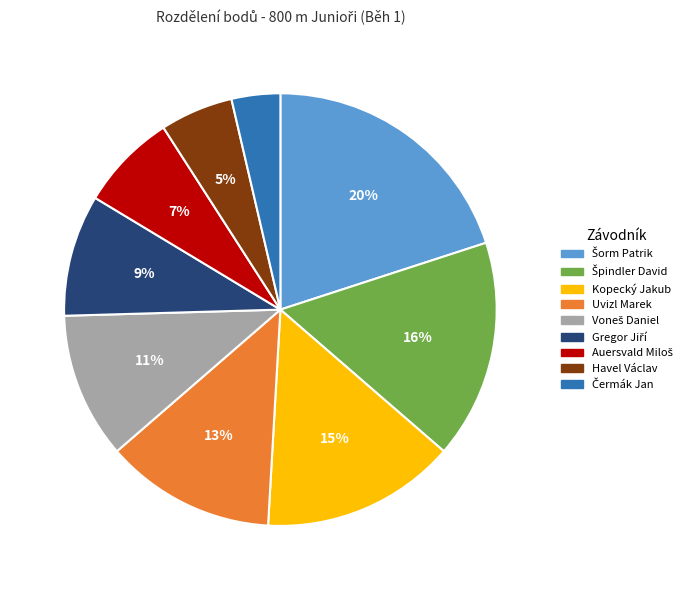

To the nearest percent, what is the average slice percentage?

11%